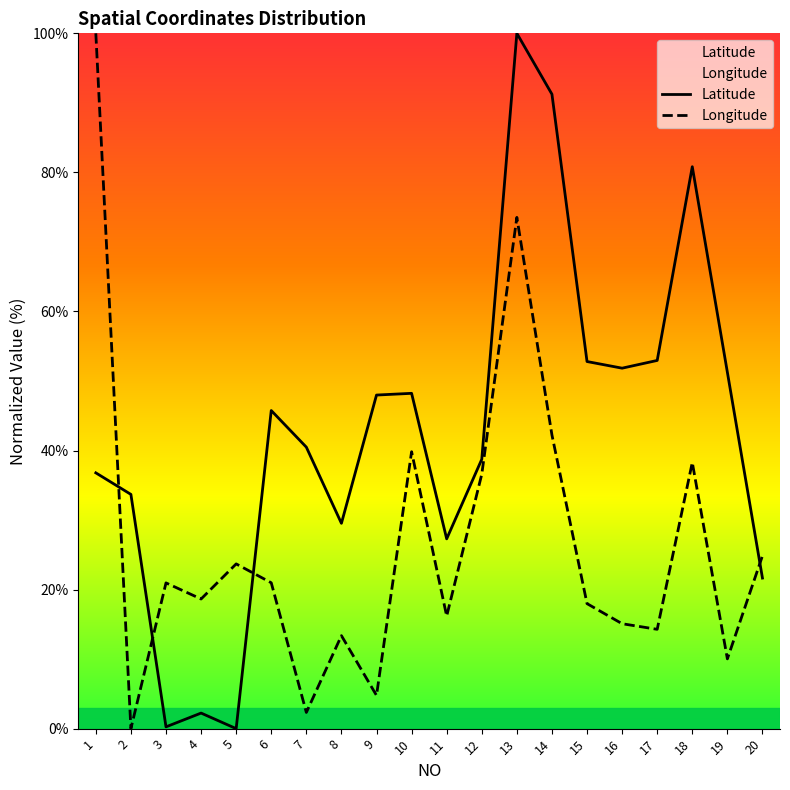

Rank the series at 10 from highest to lowest value.

Latitude, Longitude